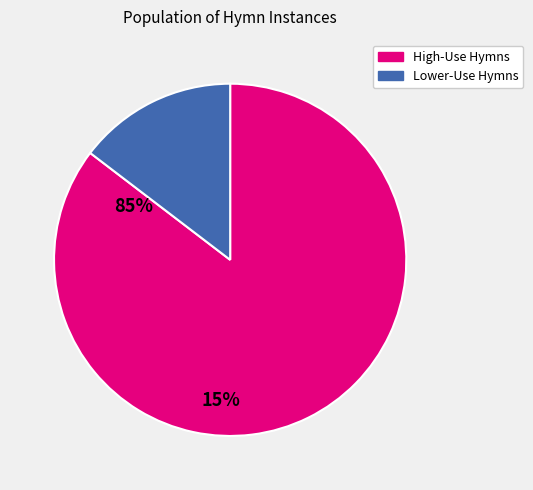

Between Lower-Use Hymns and High-Use Hymns, which is larger?

High-Use Hymns